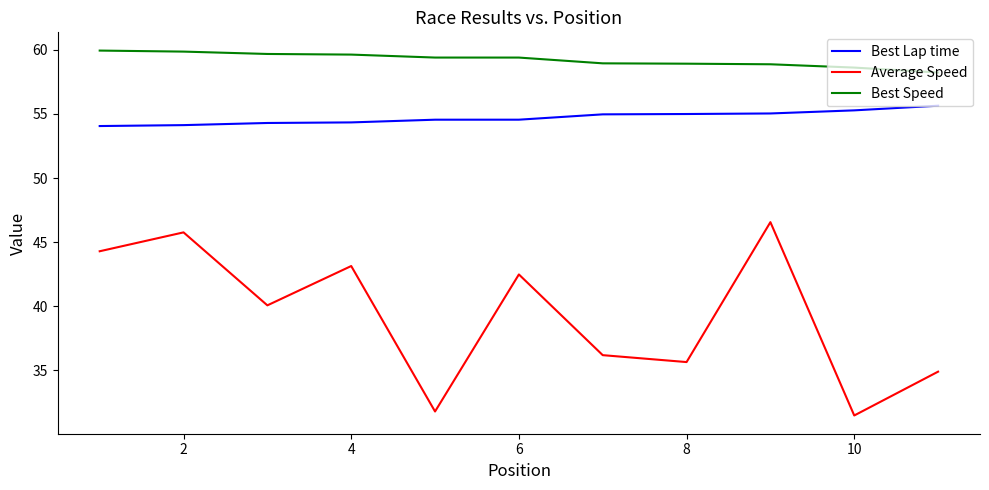

What is the sum of all Average Speed values?

432.4